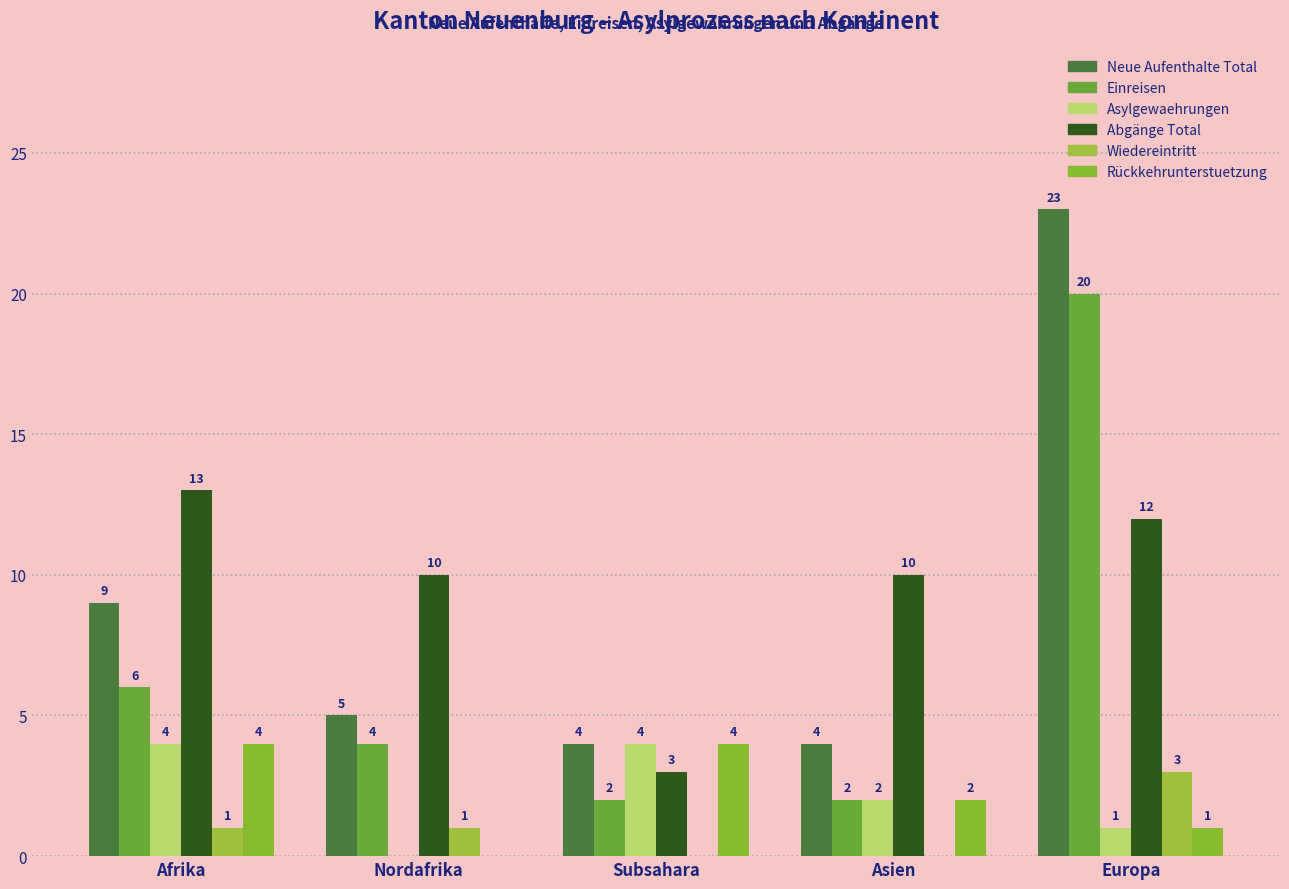

What is the label of the 1st bar from the left?

Afrika